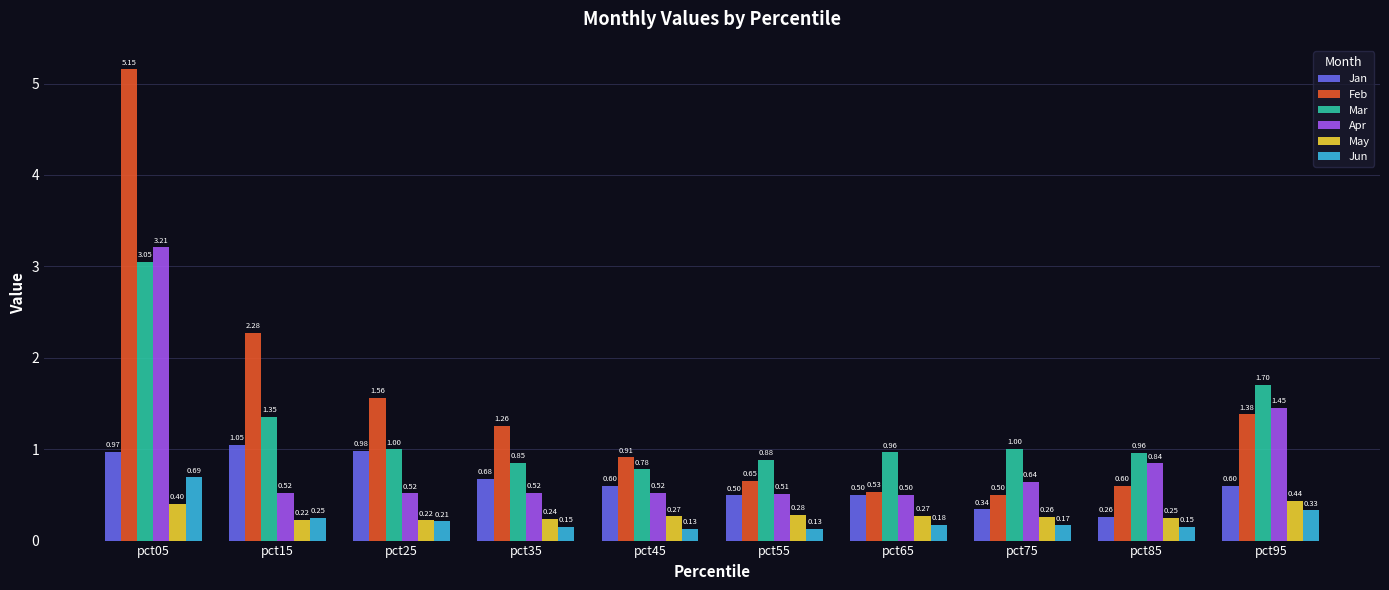

What is the sum of all Feb values?

14.8